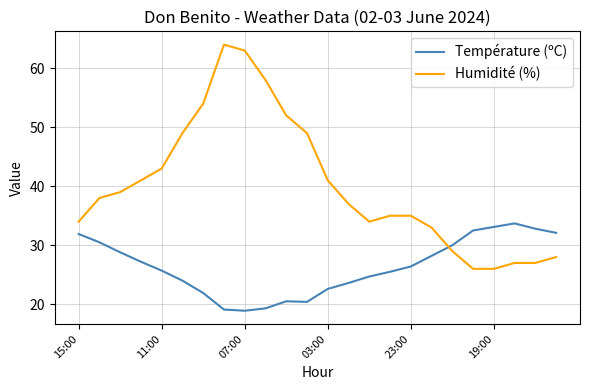

Which series has the largest total across all categories?

Humidité (%)